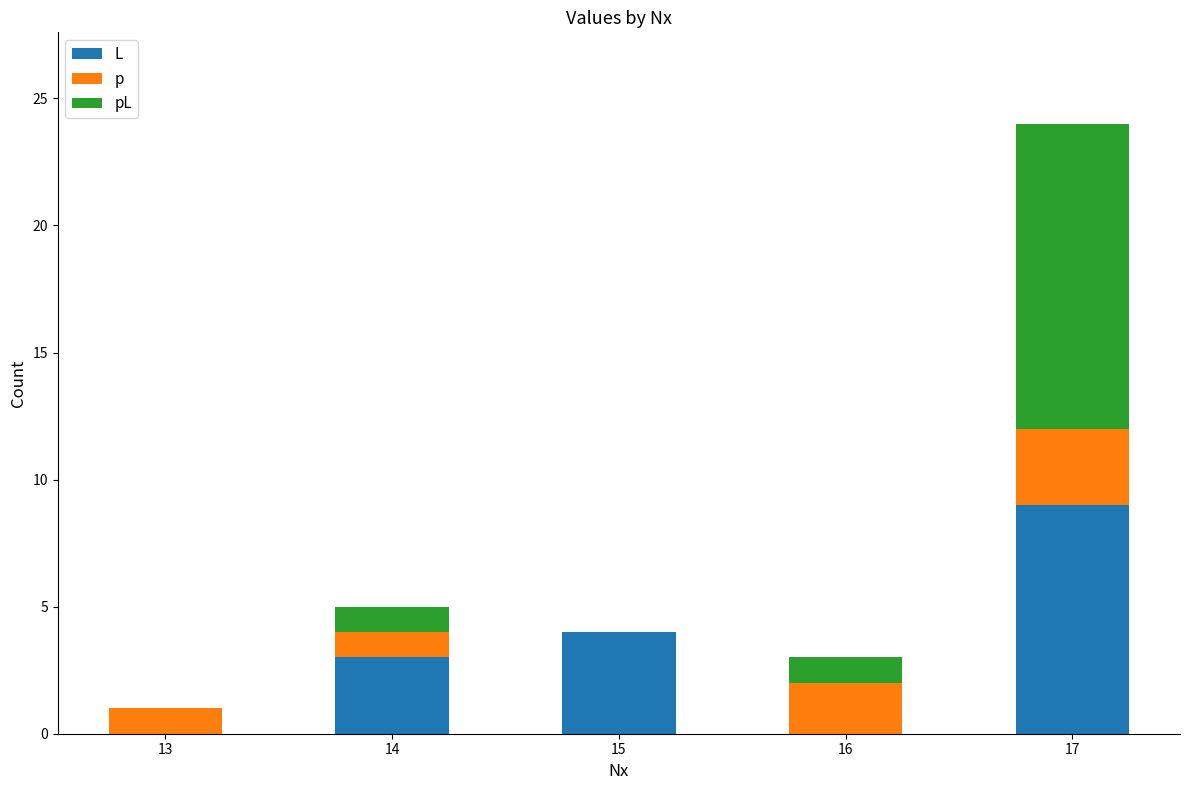

At which category is the sum across all series the highest?

17